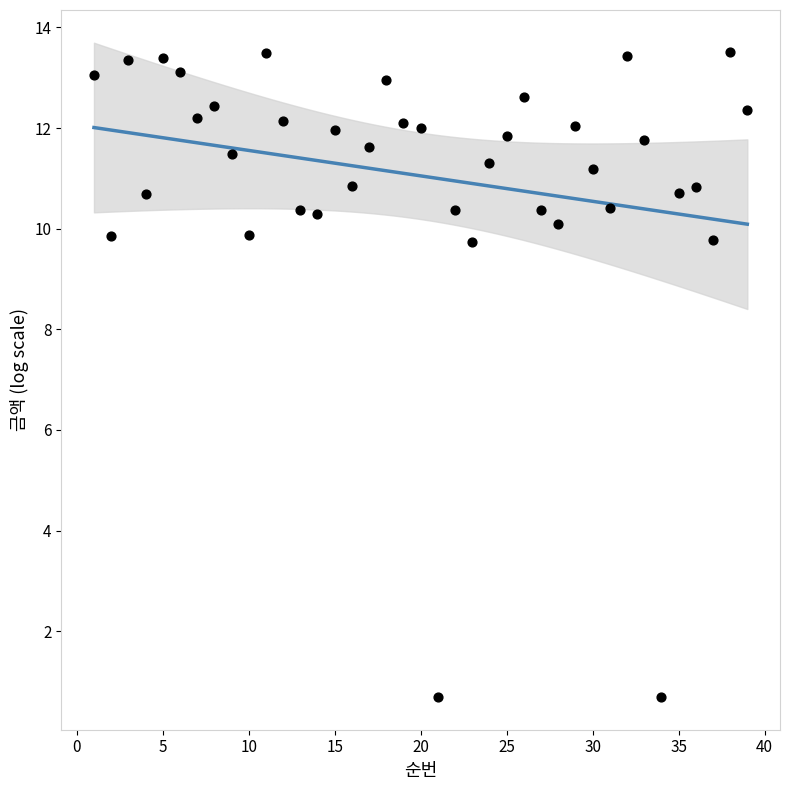

What is the range of Y values (max minus min)?

12.8